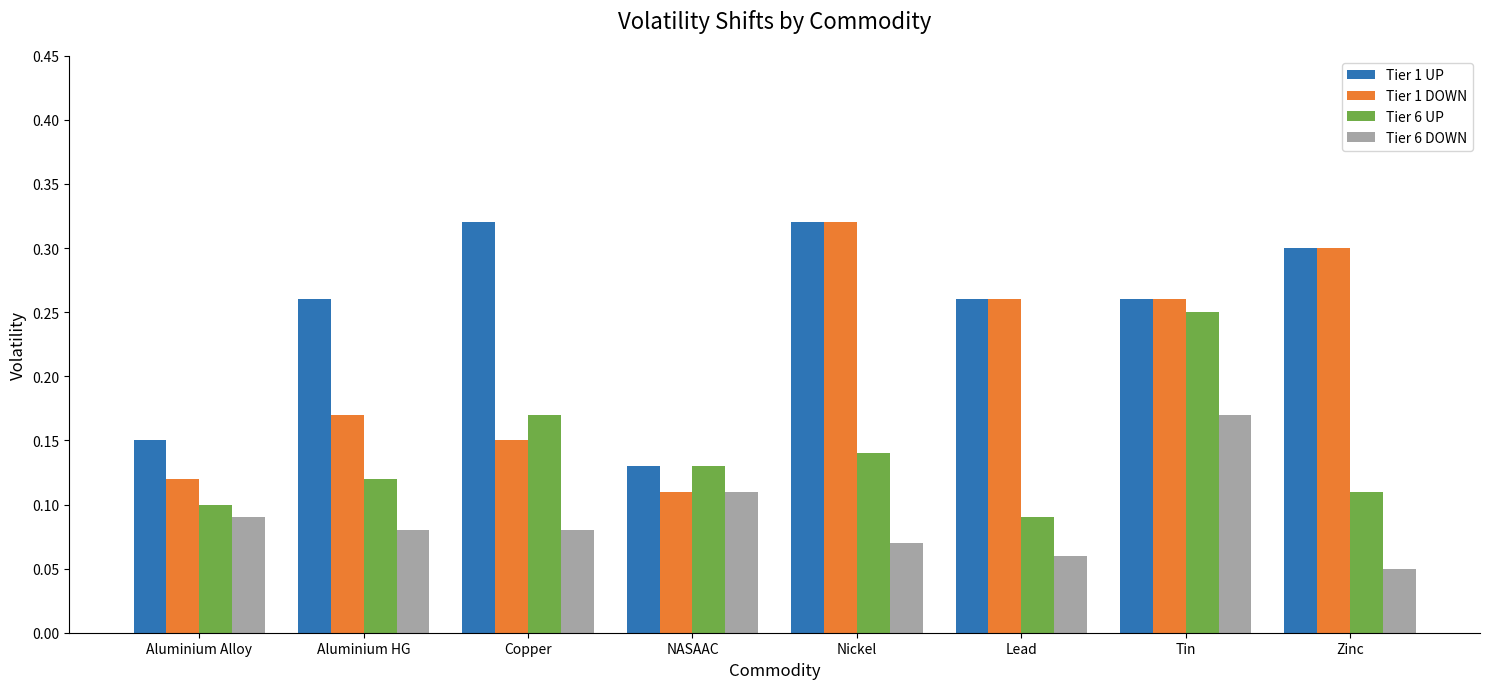

What is the sum of the Tier 1 UP values at Lead and NASAAC?

0.4